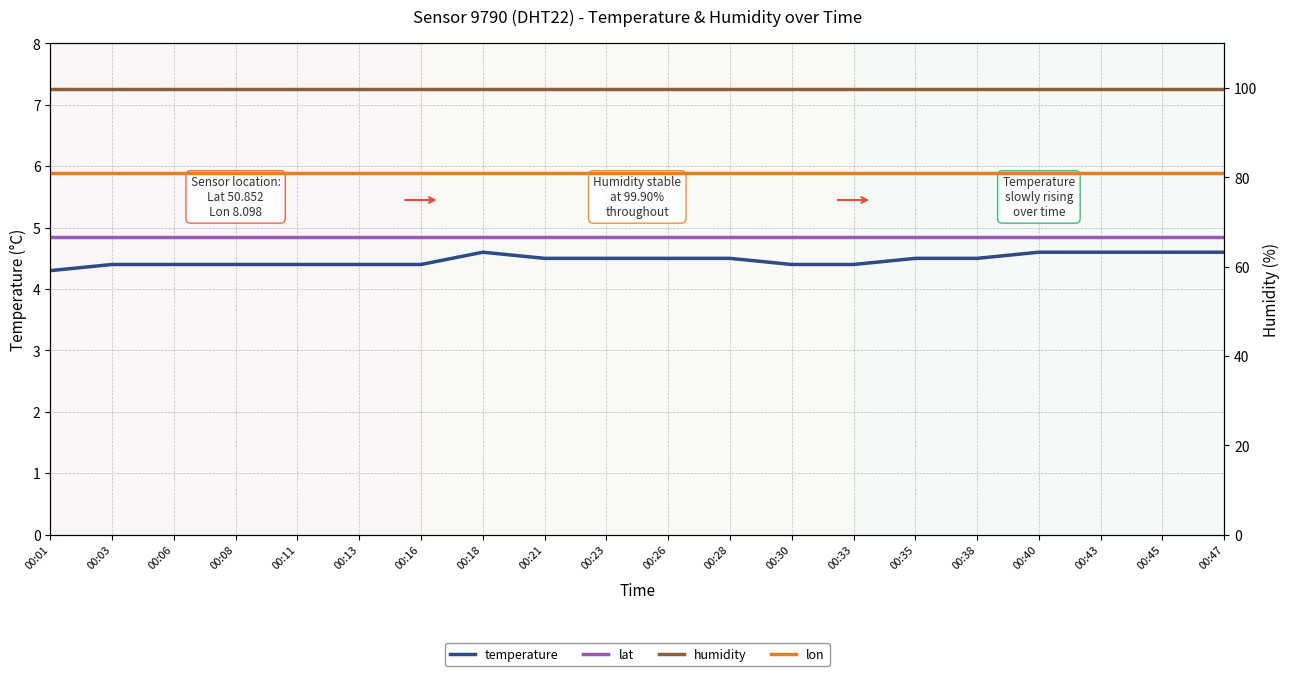

Count the number of categories in the chart.

20